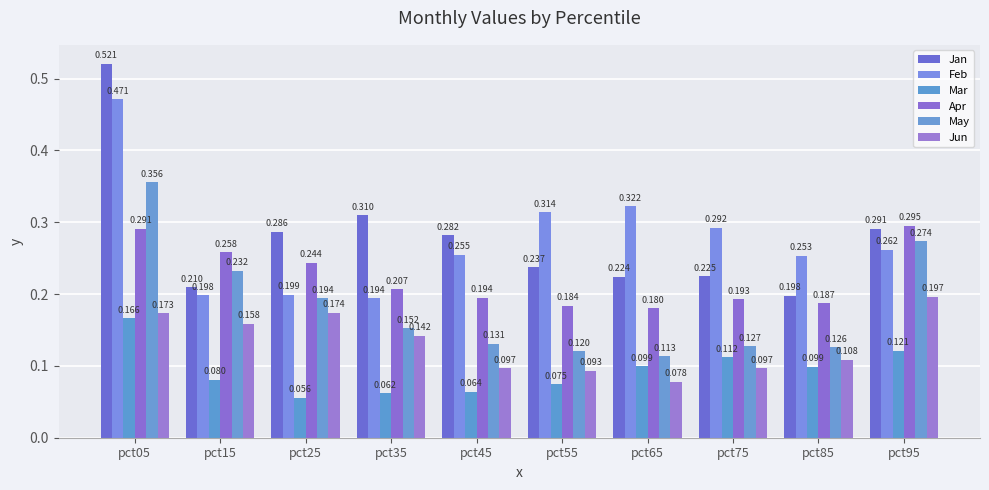

At which label does Jan reach its minimum?

pct85